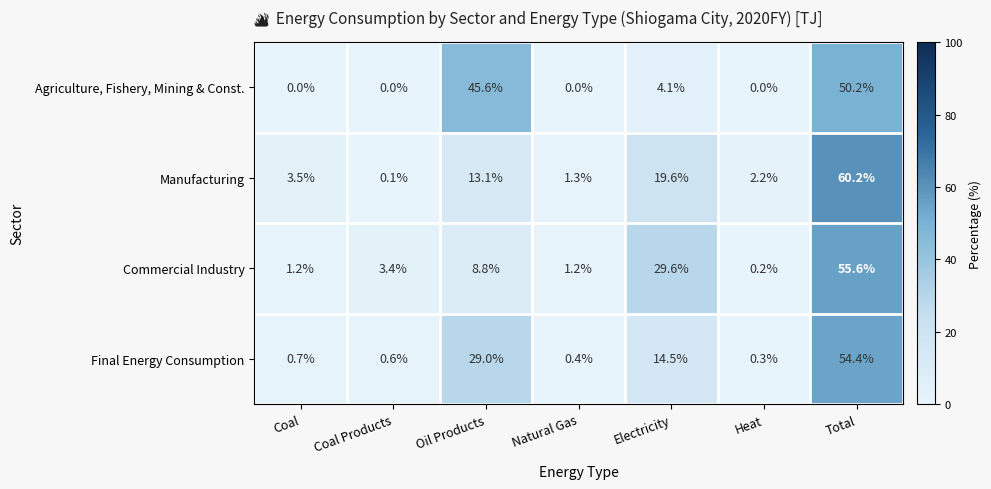

Which series has the largest range (max minus min)?

Manufacturing